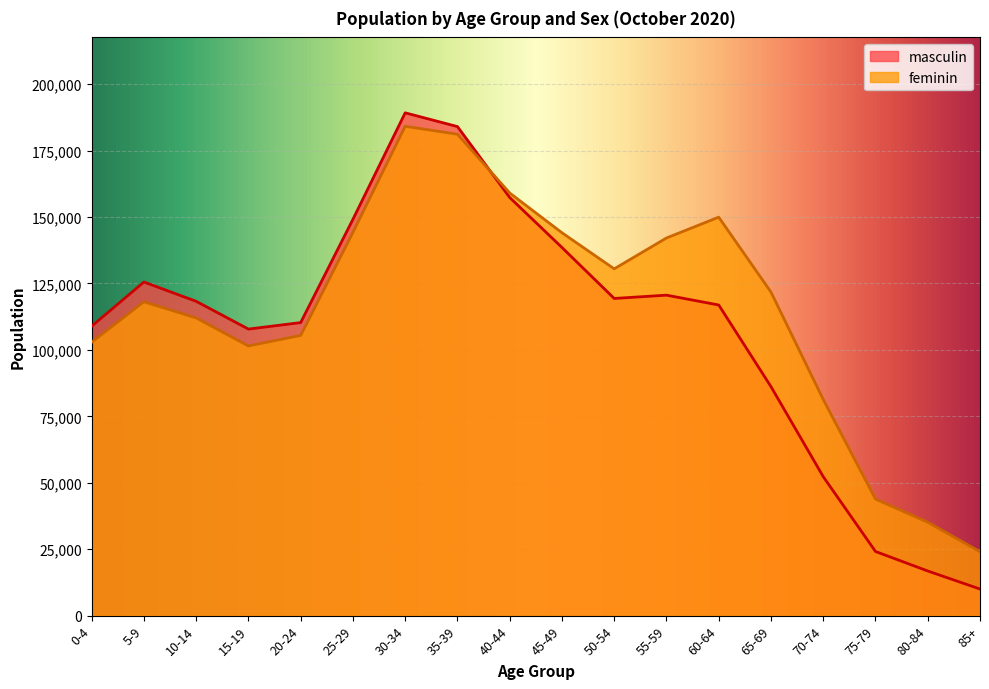

What are all the series names shown in the legend?

masculin, feminin